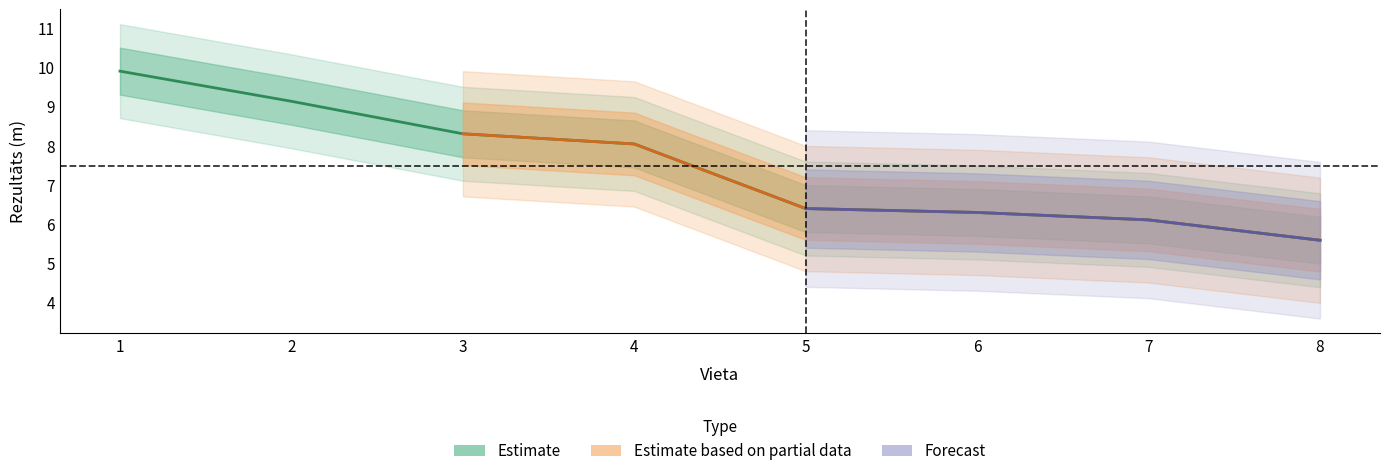

What is the value of the 4th point from the left?

8.0